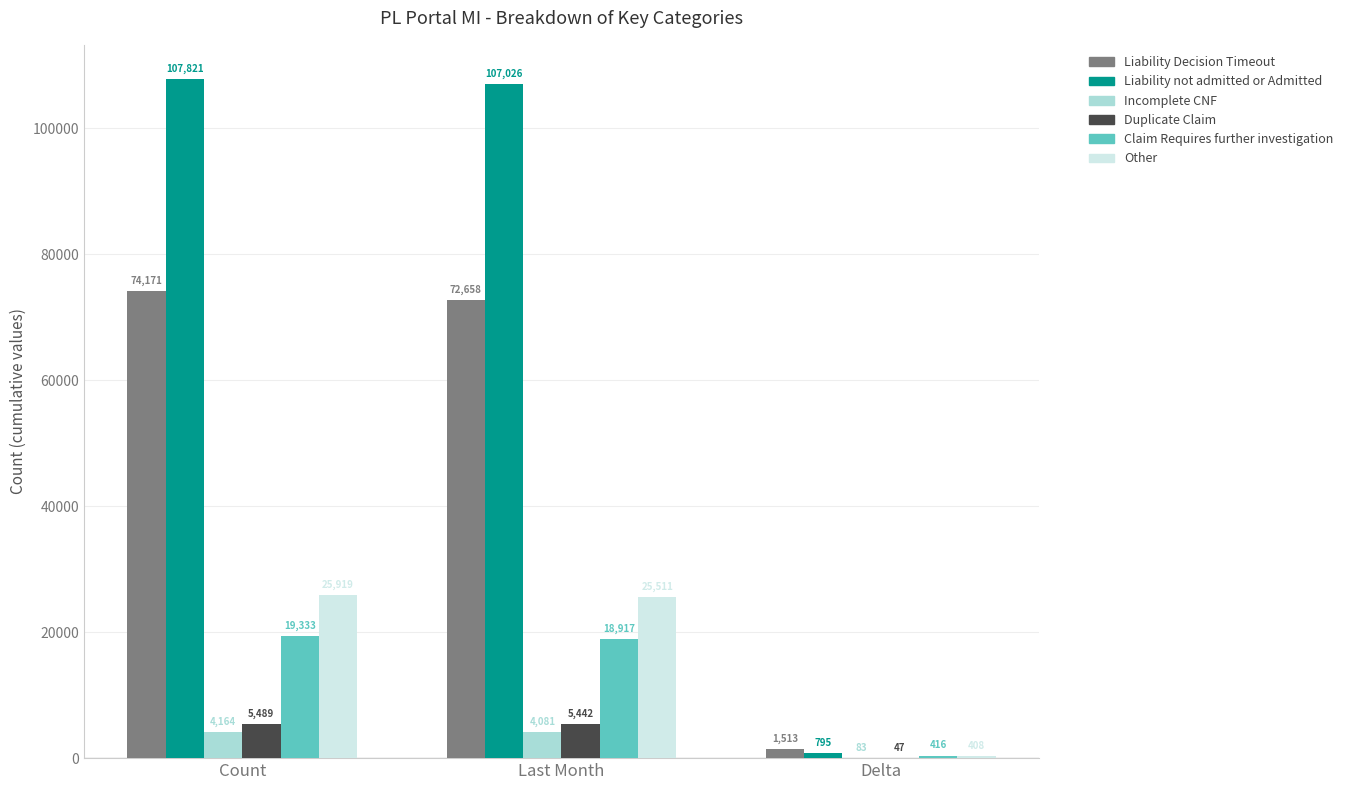

Reading left to right, what are all the values shown in this chart?

Liability Decision Timeout: Count=74171	Last Month=72658	Delta=1513
Liability not admitted or Admitted: Count=107821	Last Month=107026	Delta=795
Incomplete CNF: Count=4164	Last Month=4081	Delta=83
Duplicate Claim: Count=5489	Last Month=5442	Delta=47
Claim Requires further investigation: Count=19333	Last Month=18917	Delta=416
Other: Count=25919	Last Month=25511	Delta=408